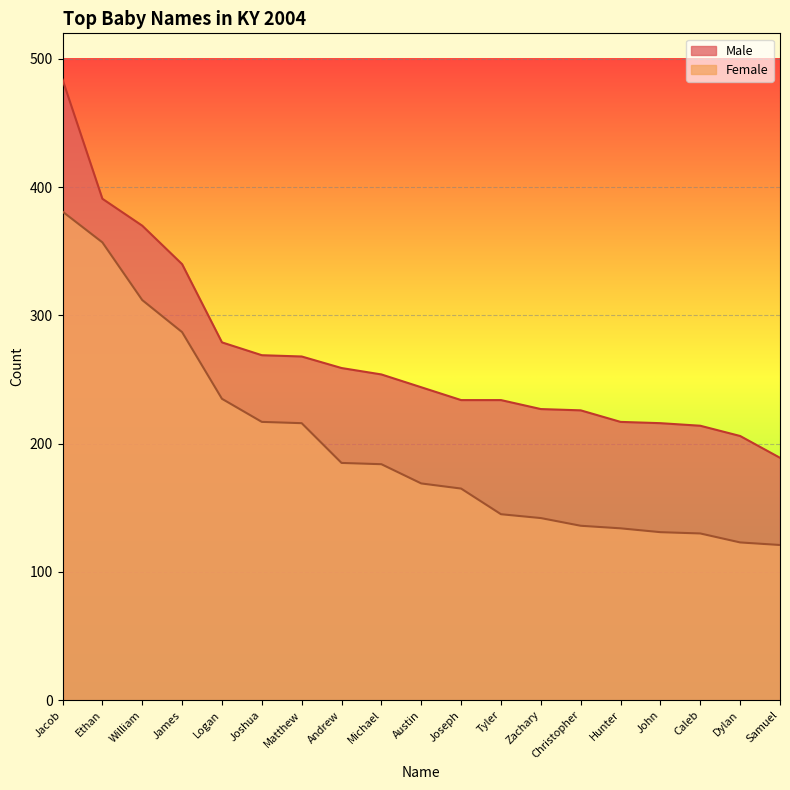

What position from the right is Michael?

11